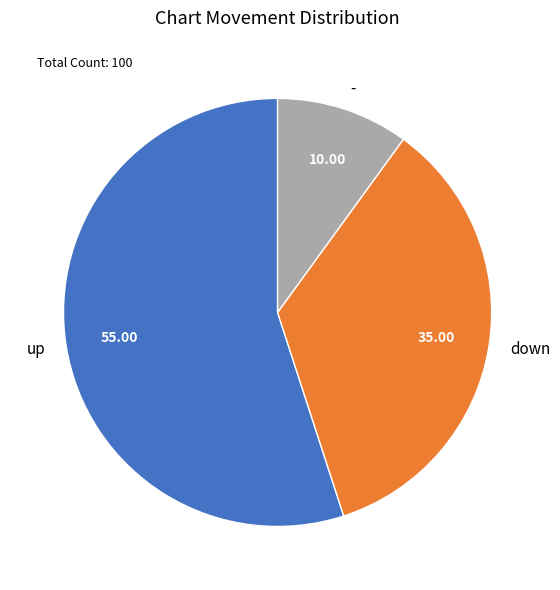

Combined, do - and down account for over 50%?

No